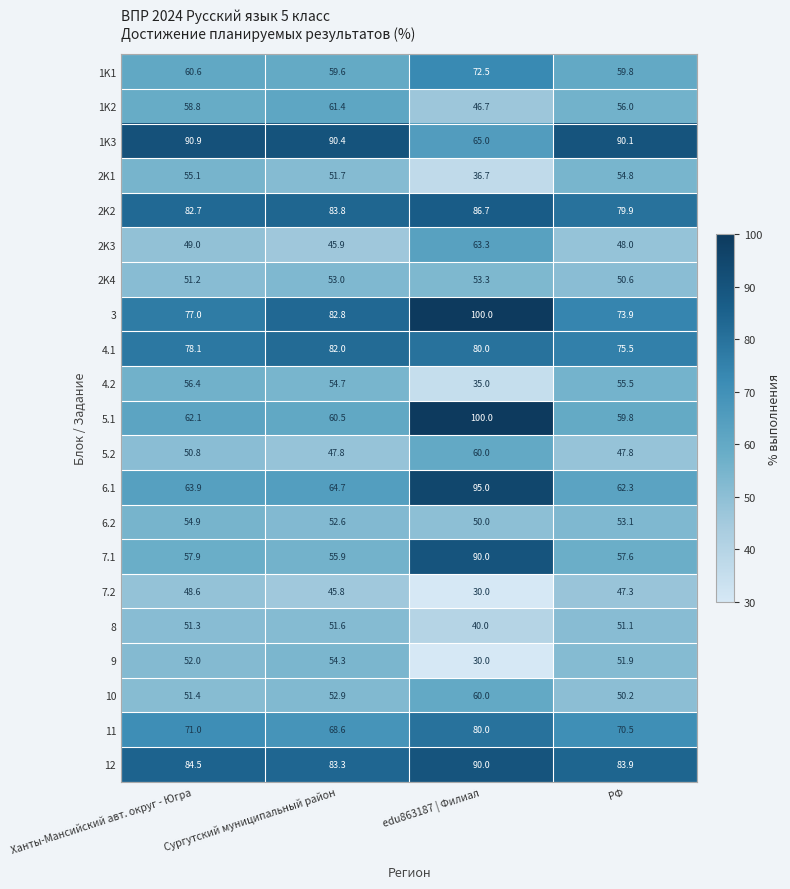

Between Сургутский муниципальный район and edu863187 | Филиал, which series saw the biggest shift?

5.1